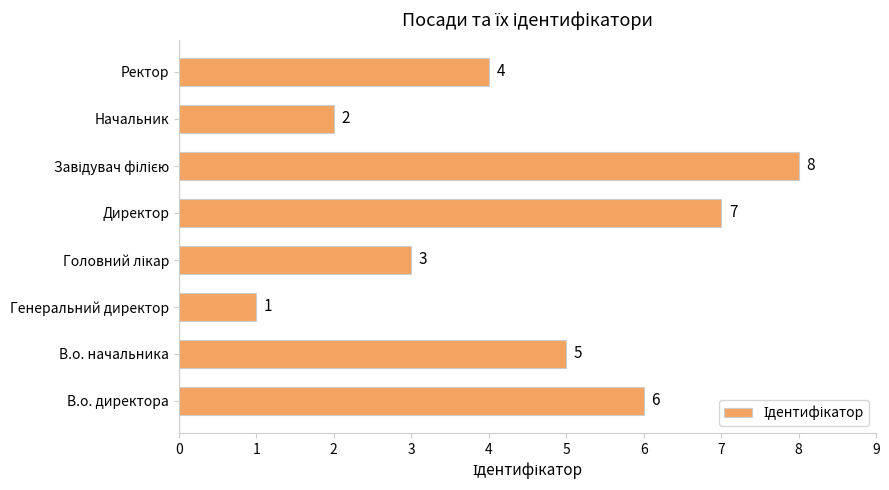

Reading bottom to top, extract all data points from this chart.

6	5	1	3	7	8	2	4